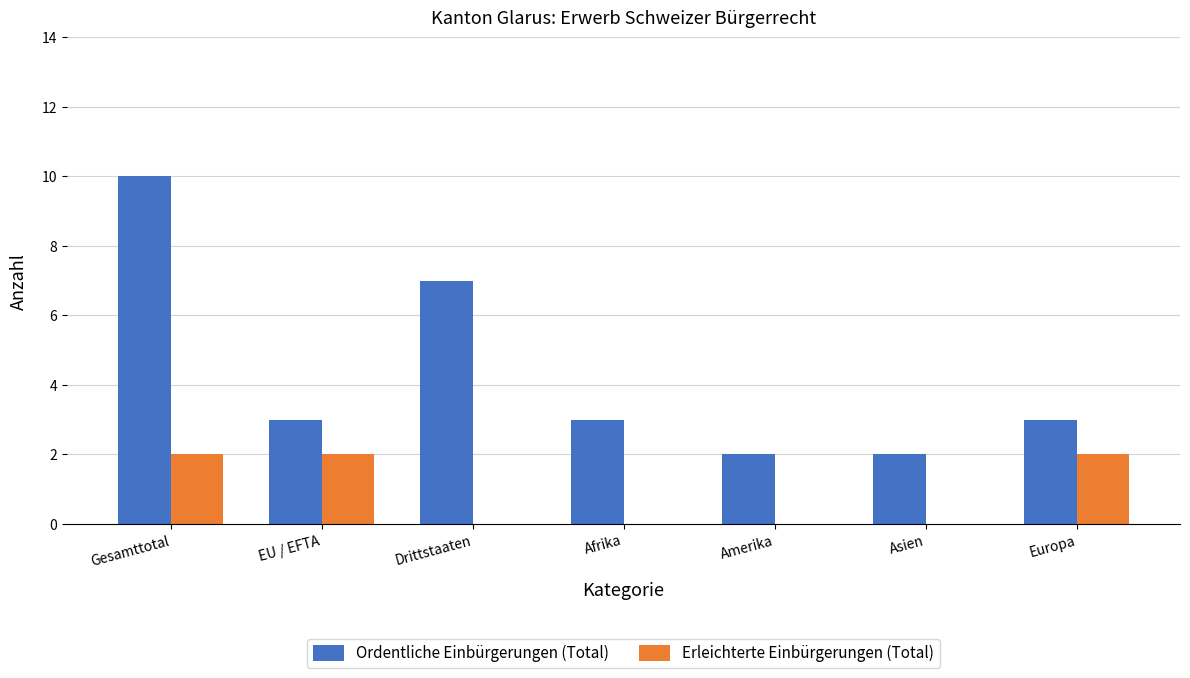

What is the maximum value shown in the chart?

10